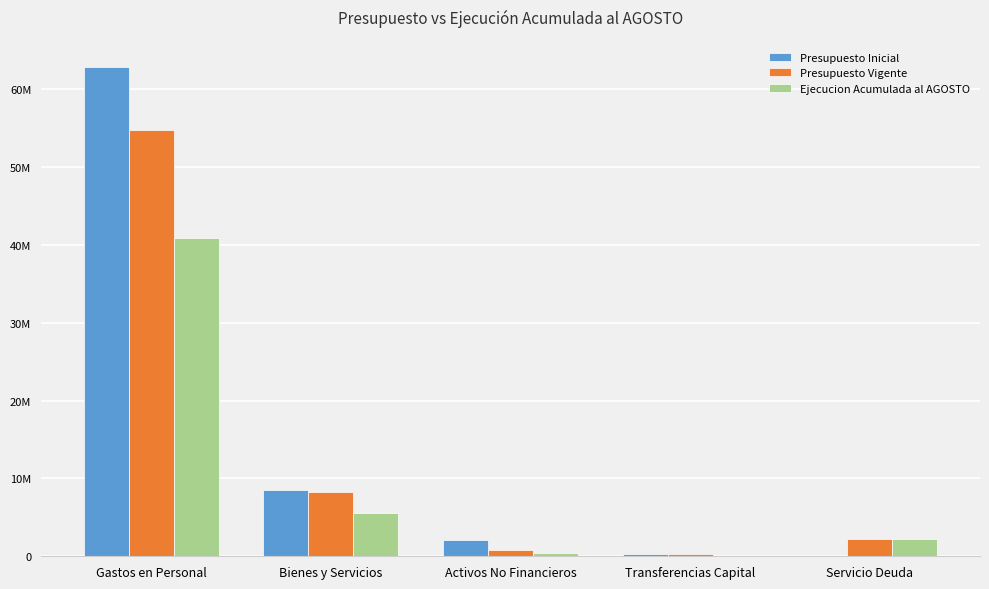

Is it true that Presupuesto Vigente equals 30229740 at Gastos en Personal?

False